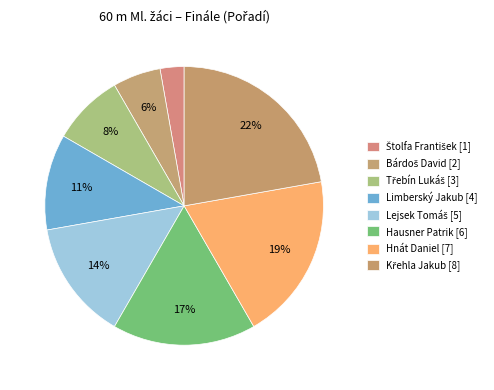

Is the sum of Křehla Jakub and Štolfa František greater than half?

No